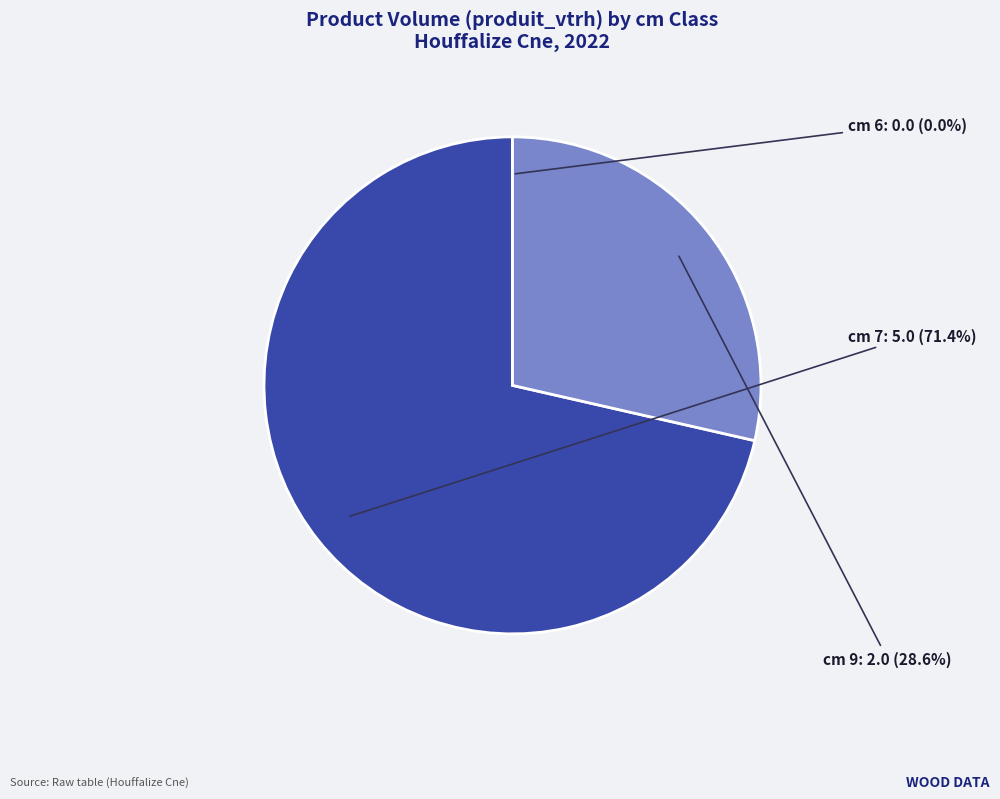

Is there any slice that represents more than half of the pie?

Yes